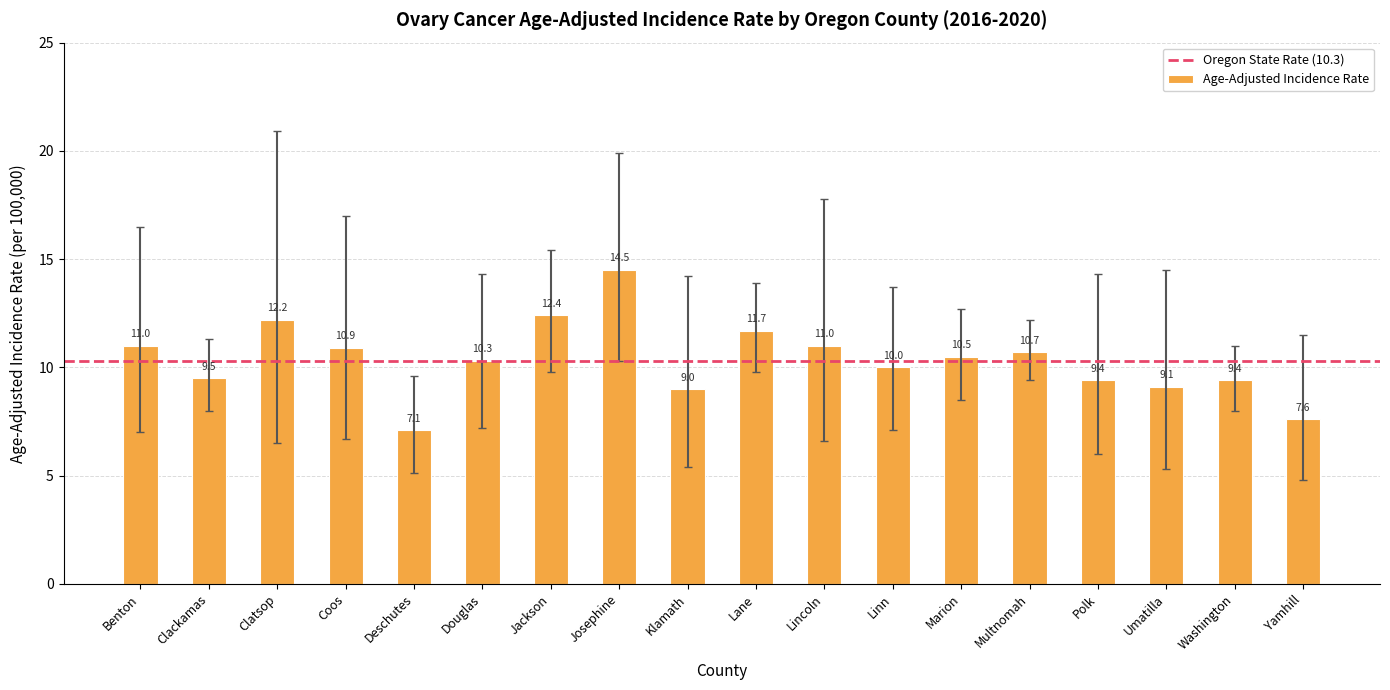

What is the average value?

10.4